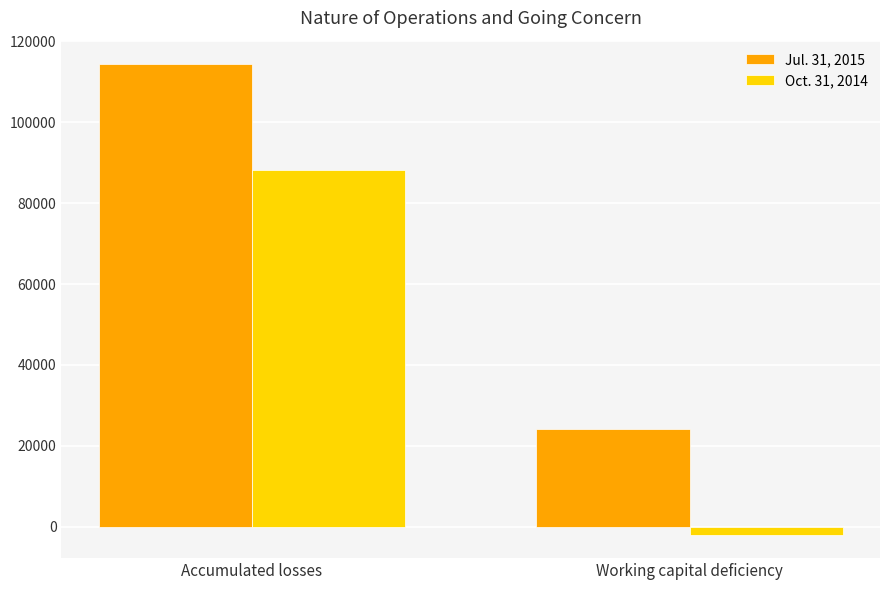

Reading right to left, what are all the values shown in this chart?

Jul. 31, 2015: 24310	114310
Oct. 31, 2014: -1902	88098